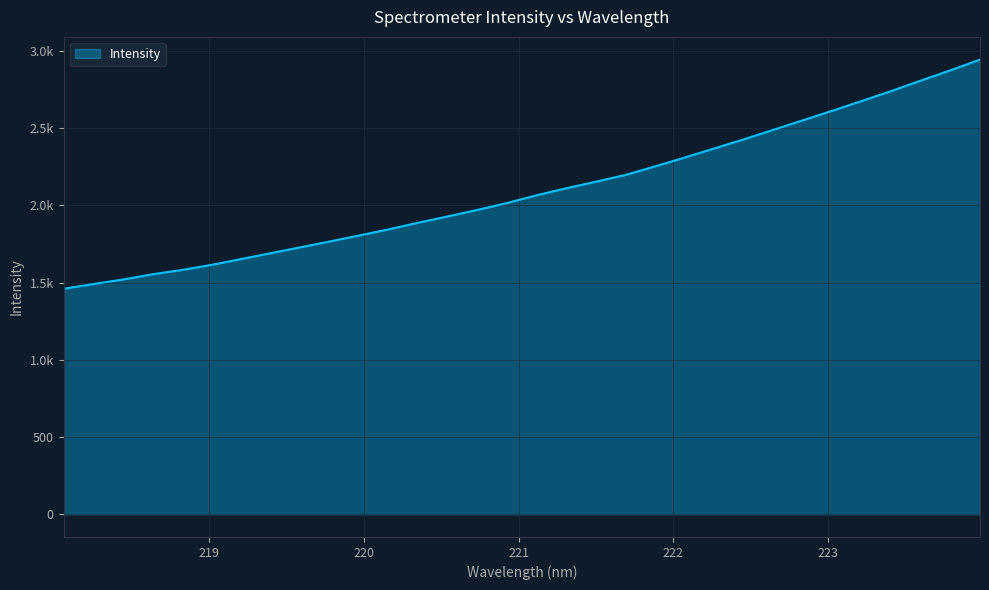

Reading left to right, what are all the values shown in this chart?

218.0596=1460.4	218.2508=1490.7	218.442=1520.1	218.6332=1554.1	218.8244=1582.2	219.0156=1615.0	219.2067=1652.9	219.3979=1690.8	219.589=1728.7	219.7801=1766.7	219.9712=1805.8	220.1623=1845.6	220.3533=1888.8	220.5444=1929.5	220.7354=1971.7	220.9264=2016.3	221.1174=2066.3	221.3083=2111.6	221.4993=2154.0	221.6902=2197.7	221.8812=2253.0	222.0721=2310.0	222.263=2369.2	222.4538=2428.0	222.6447=2489.6	222.8355=2551.5	223.0264=2613.4	223.2172=2676.9	223.408=2741.4	223.5987=2808.9	223.7895=2875.5	223.9802=2944.6